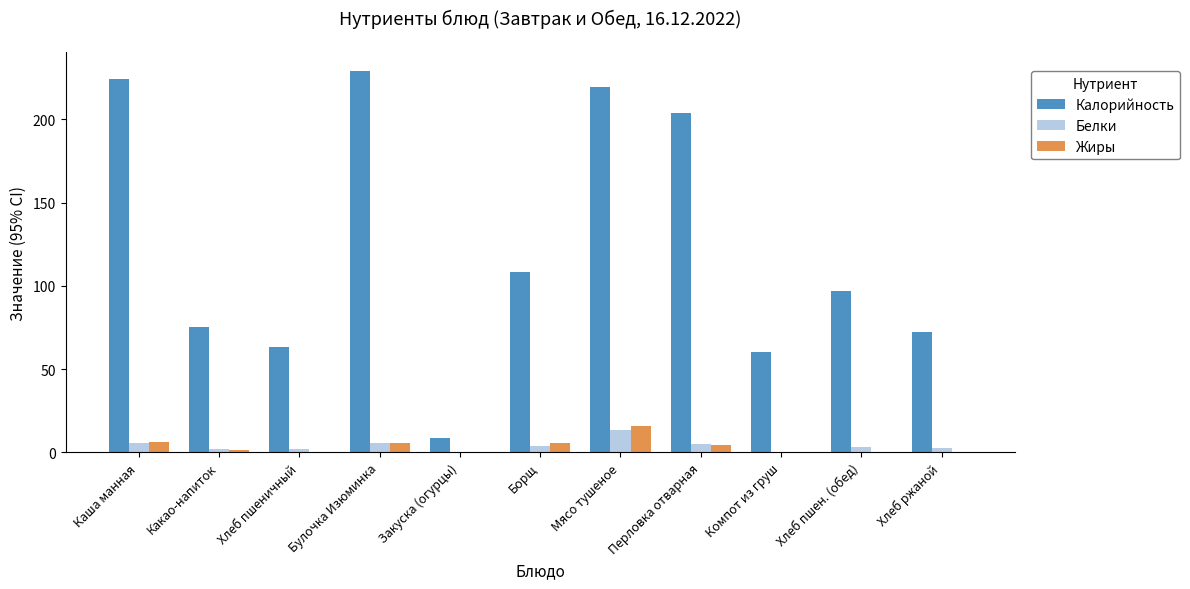

What is the greatest value displayed?

229.0